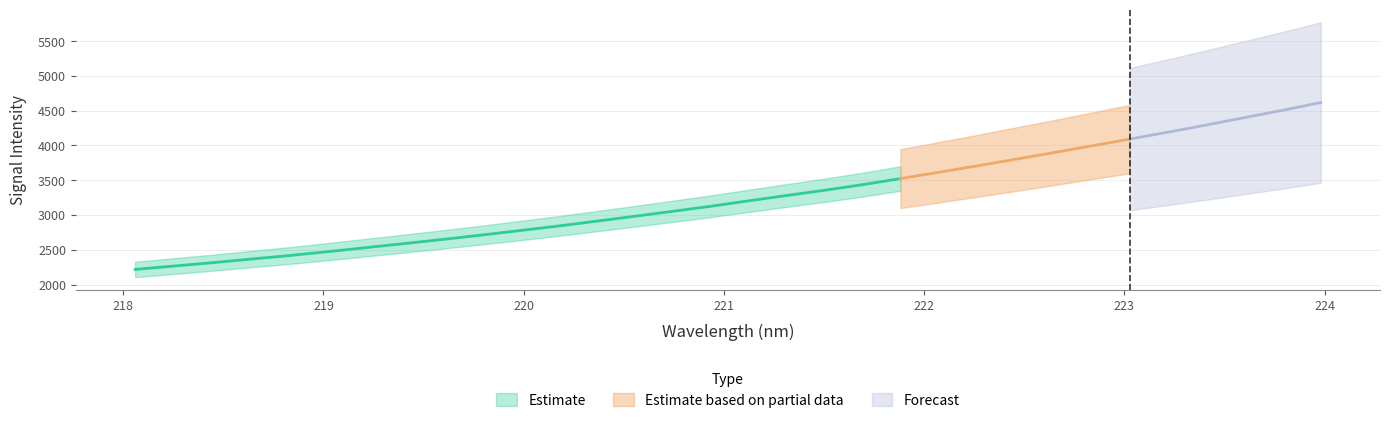

True or false: Estimate and Forecast cross at least once.

False